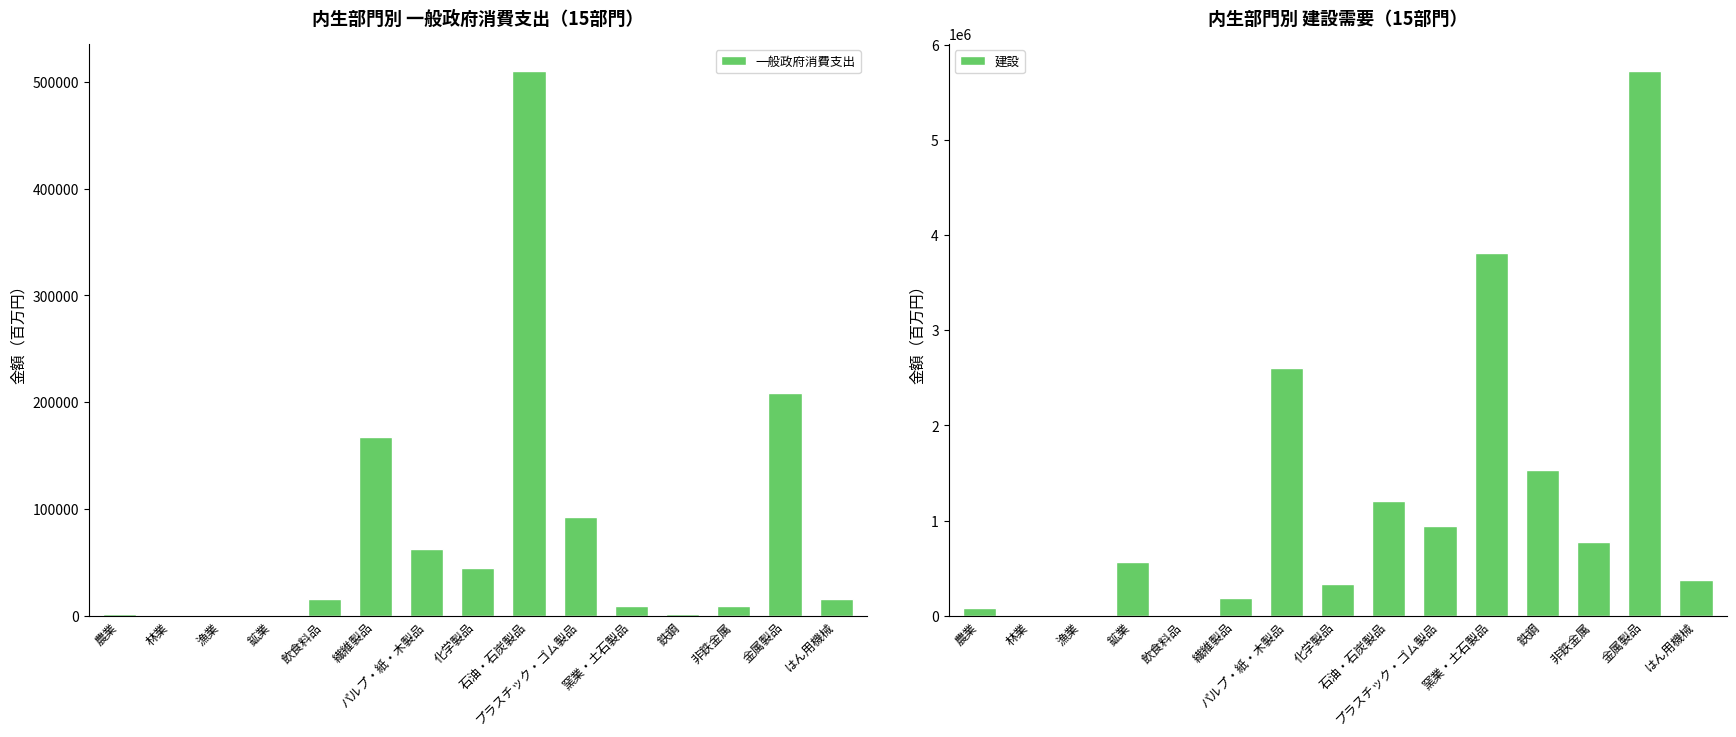

Which series has the largest total across all categories?

建設